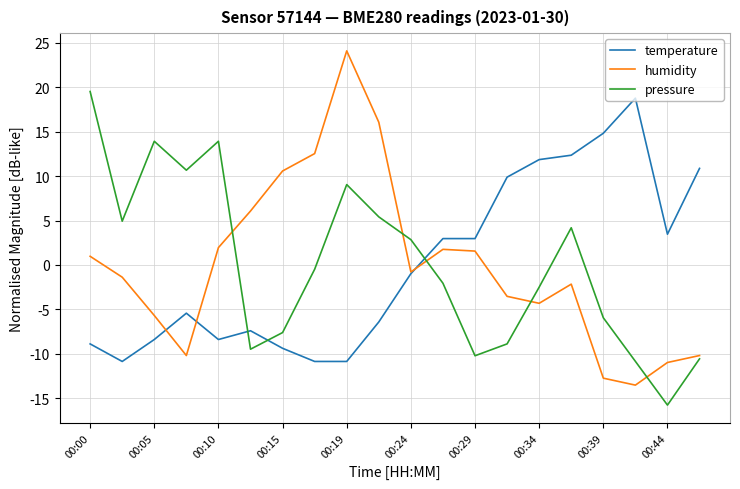

Which series has the widest spread of values?

humidity